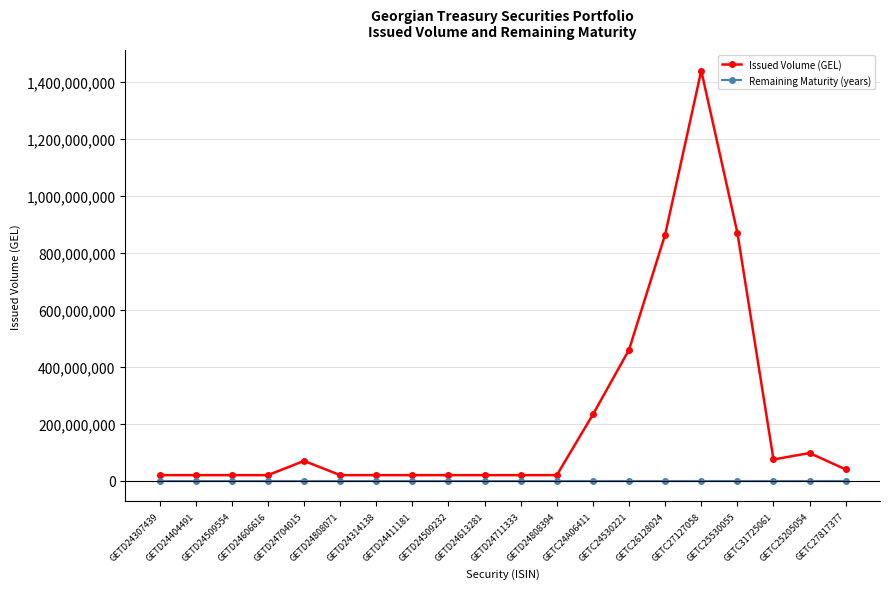

Is it true that Issued Volume (GEL) equals 20000000.0 at GETD24509232?

True